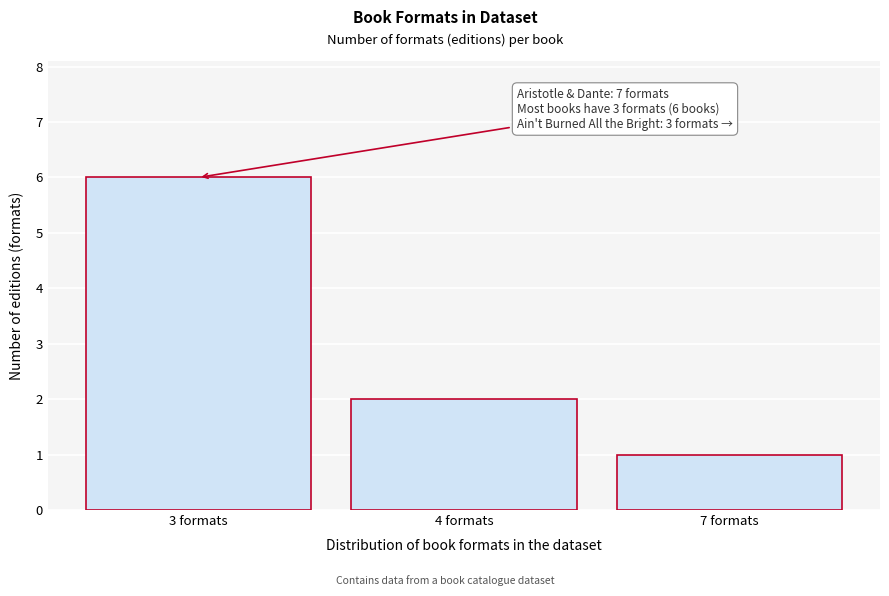

Reading left to right, list all the values displayed in this chart.

3 formats=6	4 formats=2	7 formats=1